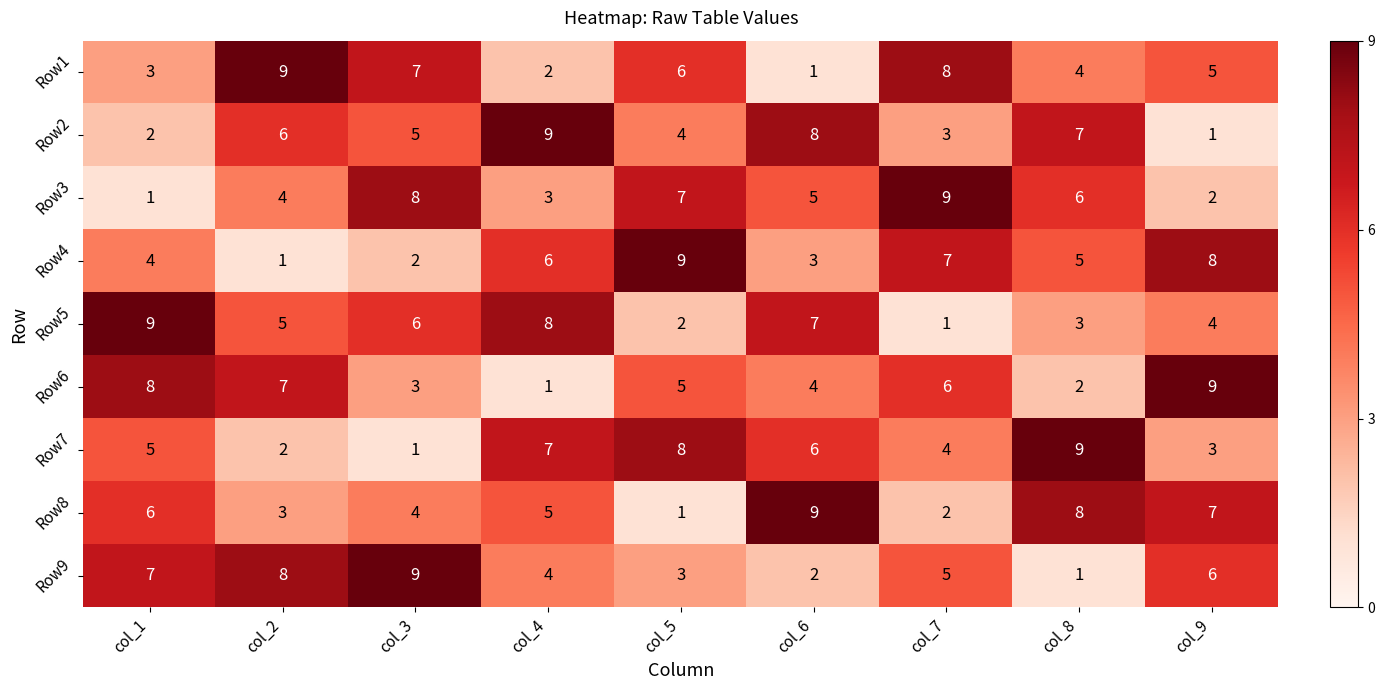

At how many categories does at least one series exceed 5?

9